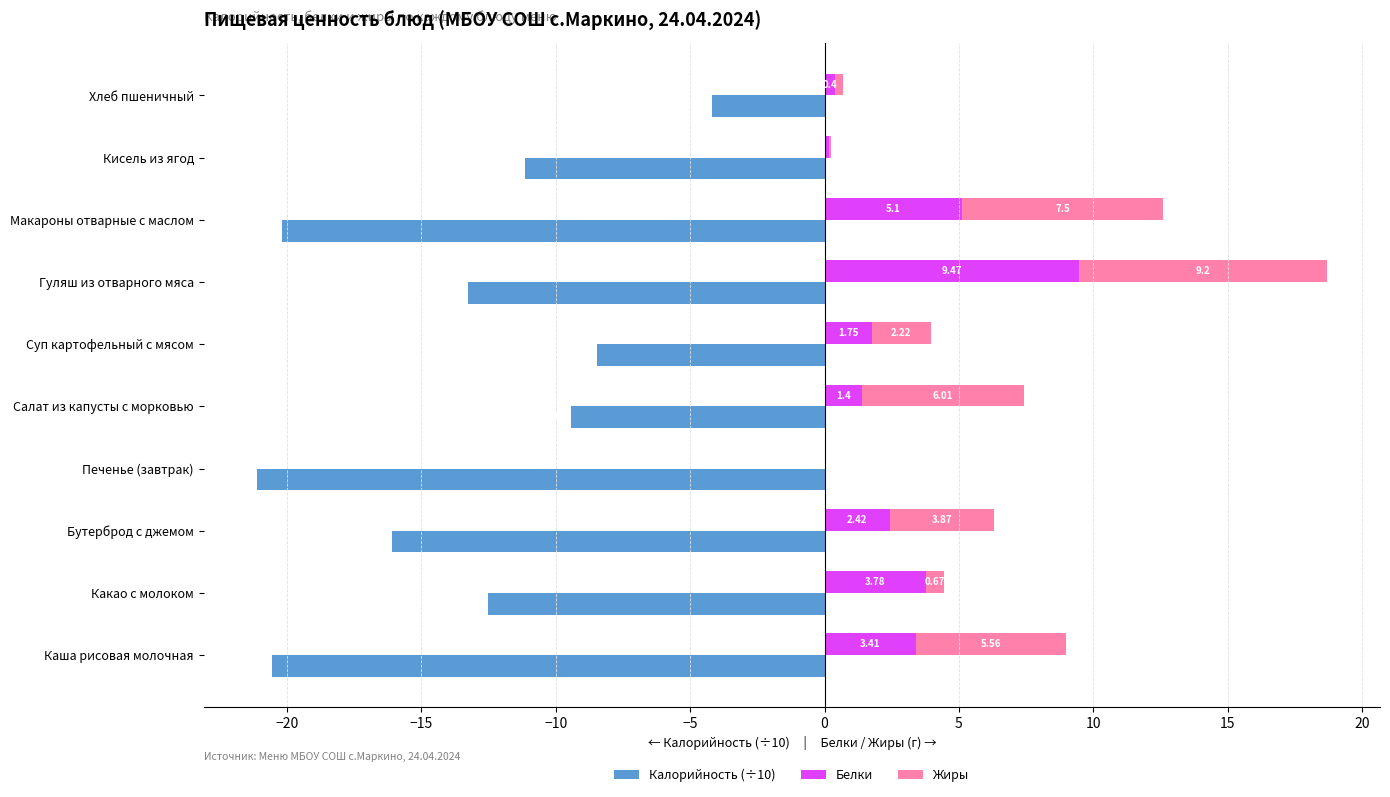

How many values in the Жиры series are below 3?

5